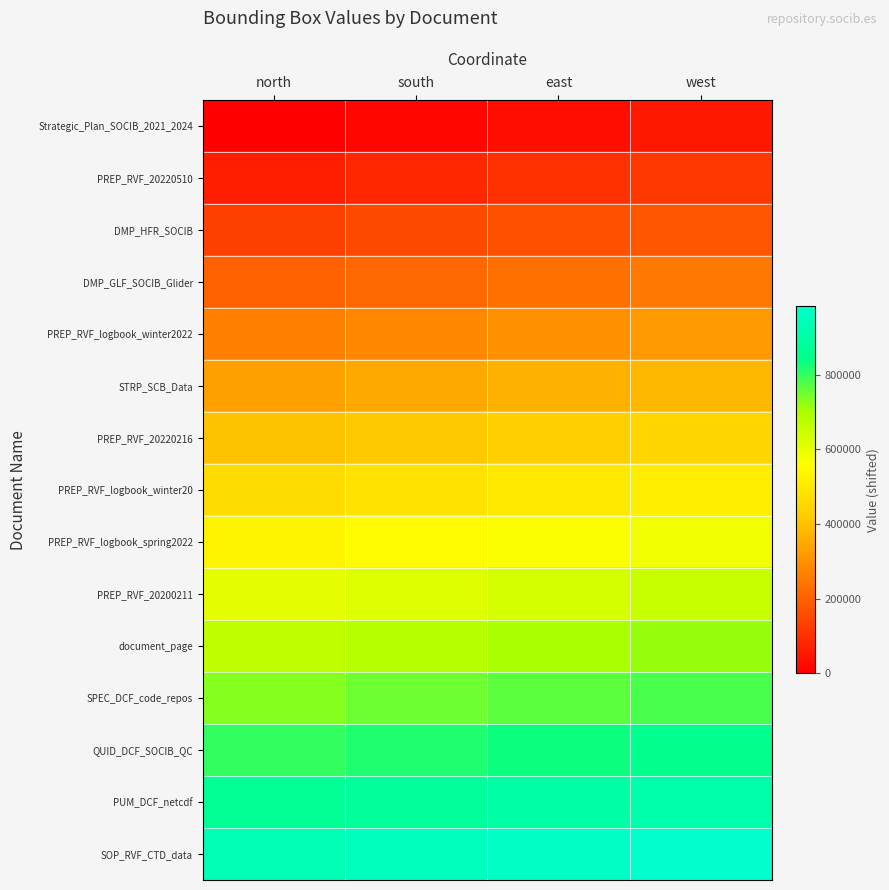

Reading right to left, list all the values displayed in this chart.

Strategic_Plan_SOCIB_2021_2024: west=49999.8	east=33333.2	south=16666.6	north=0.0
PREP_RVF_20220510: west=116666.4	east=99999.8	south=83333.2	north=66666.6
DMP_HFR_SOCIB: west=183333.0	east=166666.4	south=149999.8	north=133333.2
DMP_GLF_SOCIB_Glider: west=249999.6	east=233333.0	south=216666.4	north=199999.8
PREP_RVF_logbook_winter2022: west=316666.2	east=299999.6	south=283333.0	north=266666.4
STRP_SCB_Data: west=383332.8	east=366666.2	south=349999.6	north=333333.0
PREP_RVF_20220216: west=449999.4	east=433332.8	south=416666.2	north=399999.6
PREP_RVF_logbook_winter20: west=516666.0	east=499999.4	south=483332.8	north=466666.2
PREP_RVF_logbook_spring2022: west=583332.6	east=566666.0	south=549999.4	north=533332.8
PREP_RVF_20200211: west=649999.2	east=633332.6	south=616666.0	north=599999.4
document_page: west=716665.8	east=699999.2	south=683332.6	north=666666.0
SPEC_DCF_code_repos: west=783332.4	east=766665.8	south=749999.2	north=733332.6
QUID_DCF_SOCIB_QC: west=849999.0	east=833332.4	south=816665.8	north=799999.2
PUM_DCF_netcdf: west=916665.6	east=899999.0	south=883332.4	north=866665.8
SOP_RVF_CTD_data: west=983332.2	east=966665.6	south=949999.0	north=933332.4